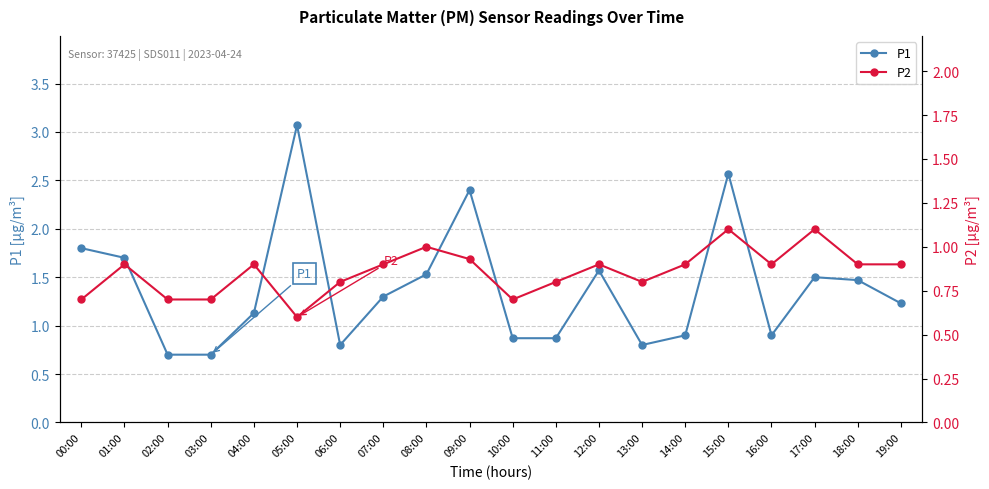

At which label does P1 first exceed 1?

00:00